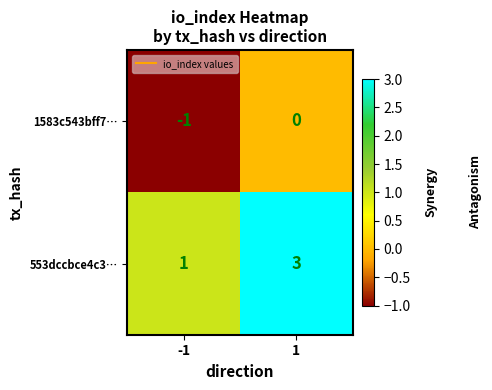

At how many categories does at least one series exceed 0?

2